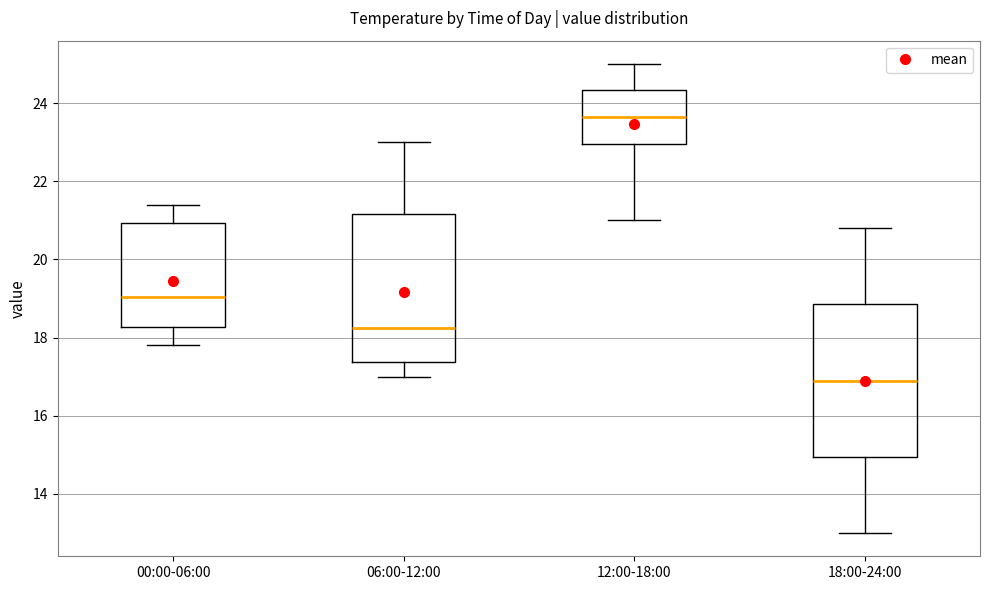

Which box's median line is the highest?

12:00-18:00